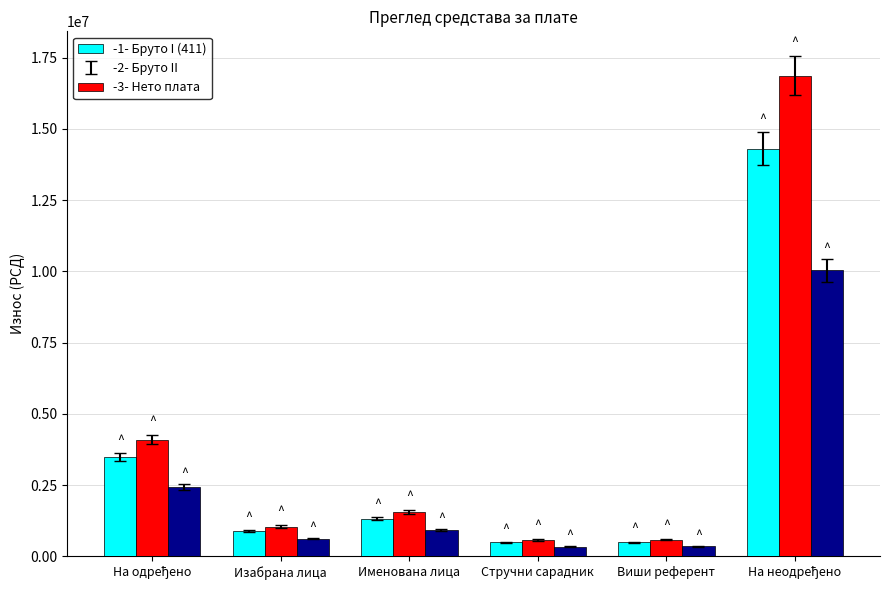

What is the spread (max minus min) of values at Именована лица?

627916.1